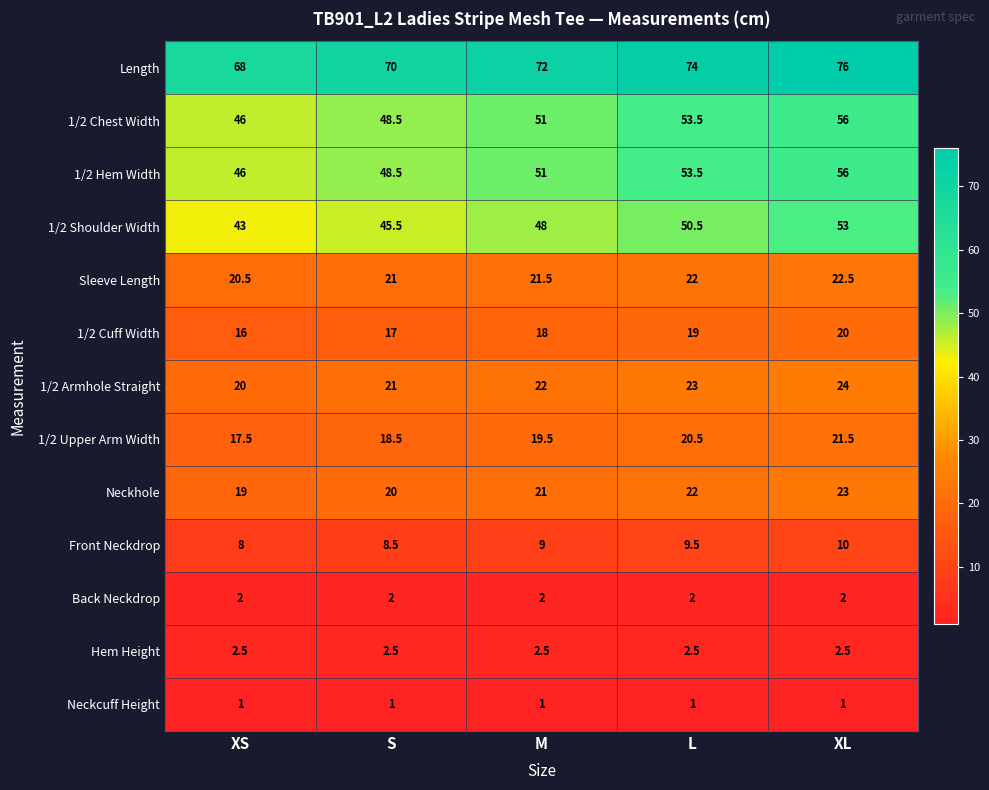

At which label is 1/2 Hem Width closest to 51?

M